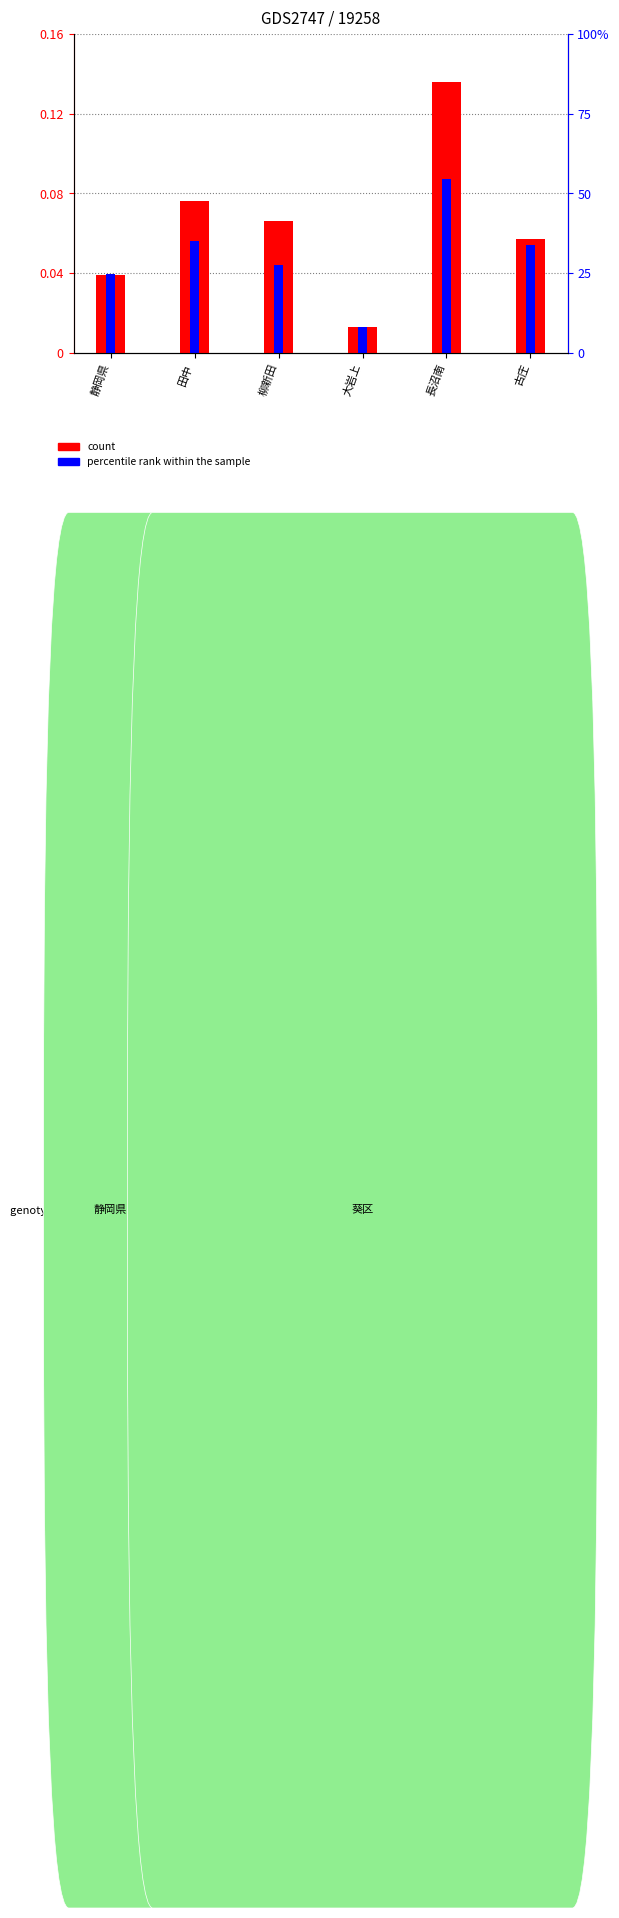

Which series has the largest range (max minus min)?

count